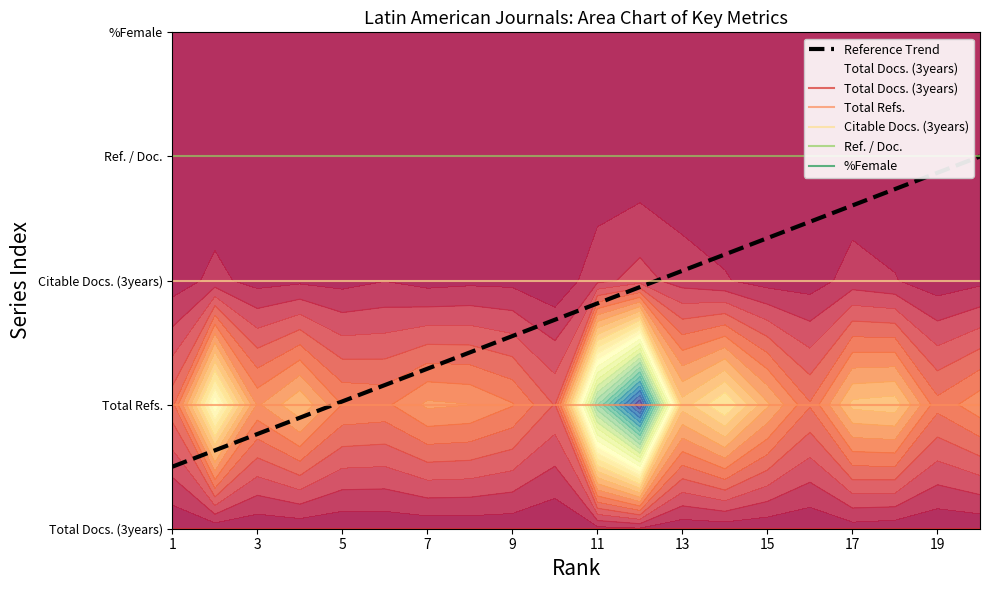

Between 3 and 11, which series saw the biggest shift?

Reference Trend